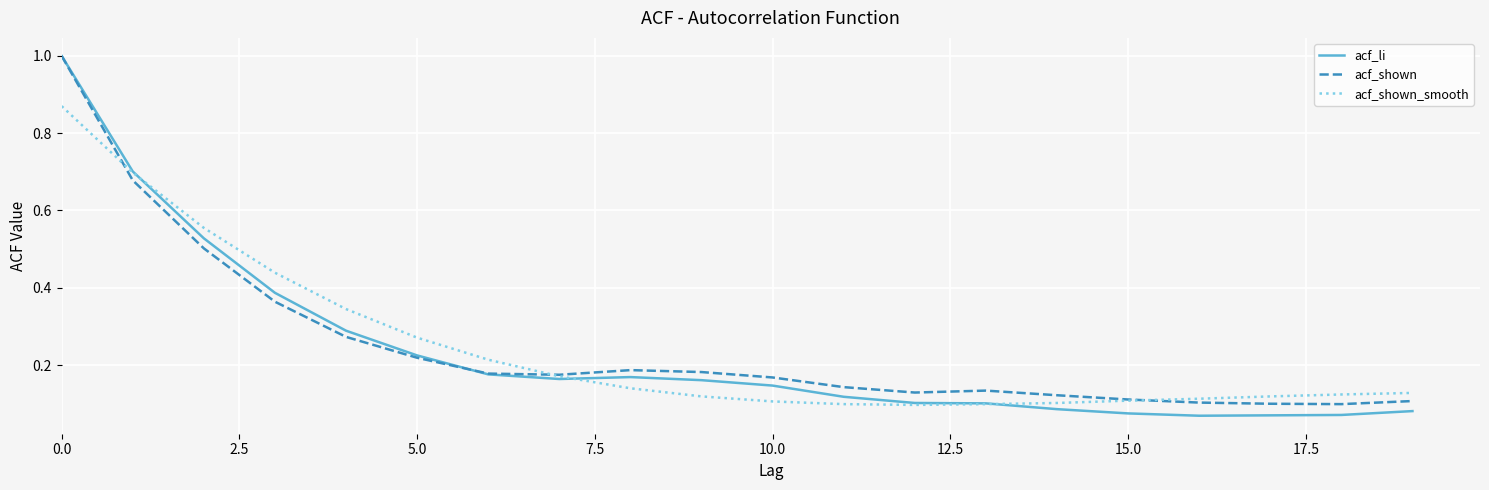

How many acf_shown values are between 0 and 1?

20